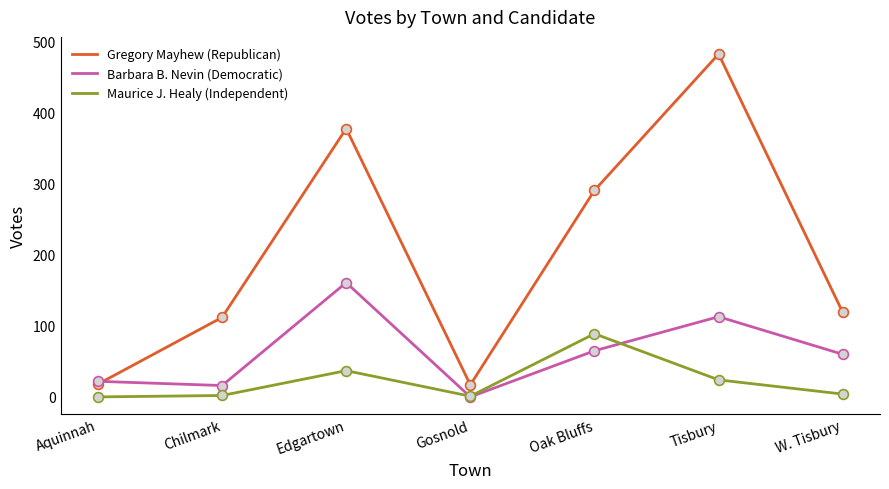

What is the difference between the highest and lowest values at Edgartown?

341